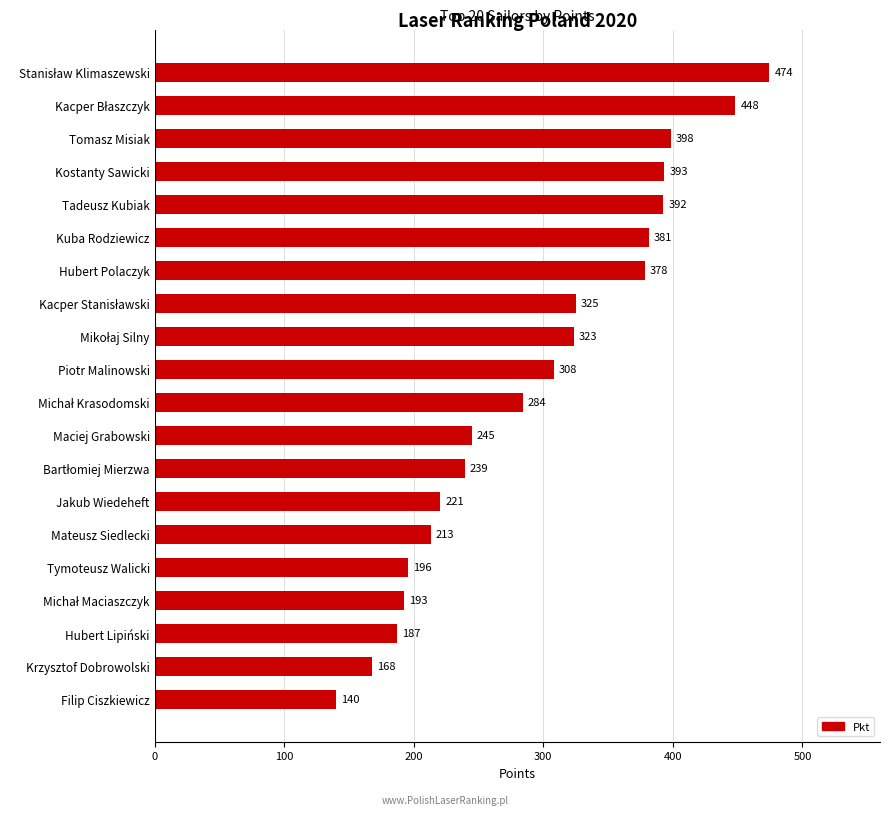

What is the difference between the second highest and second lowest values?

280.7